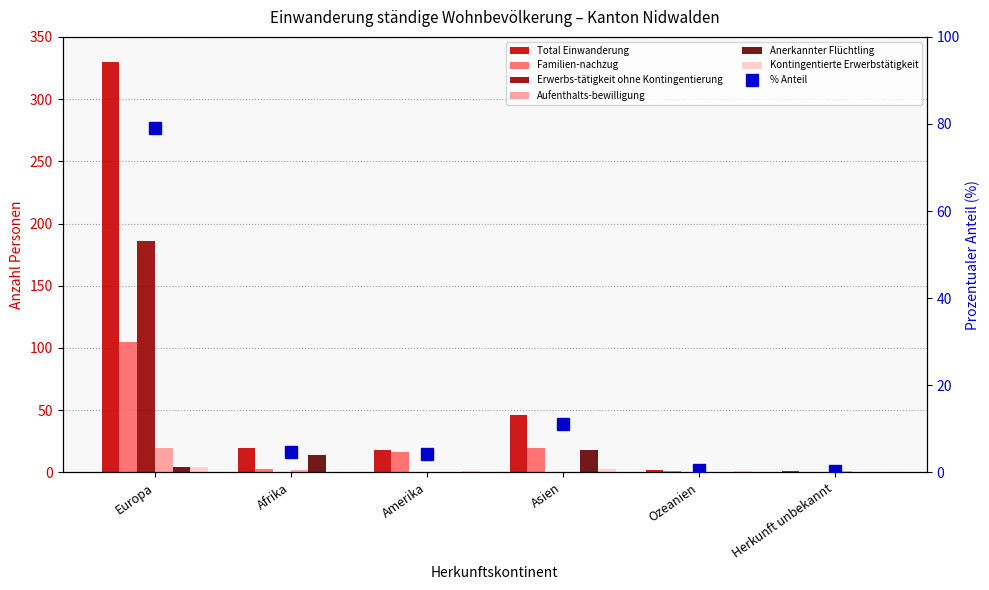

Which series has the widest spread of values?

Total Einwanderung